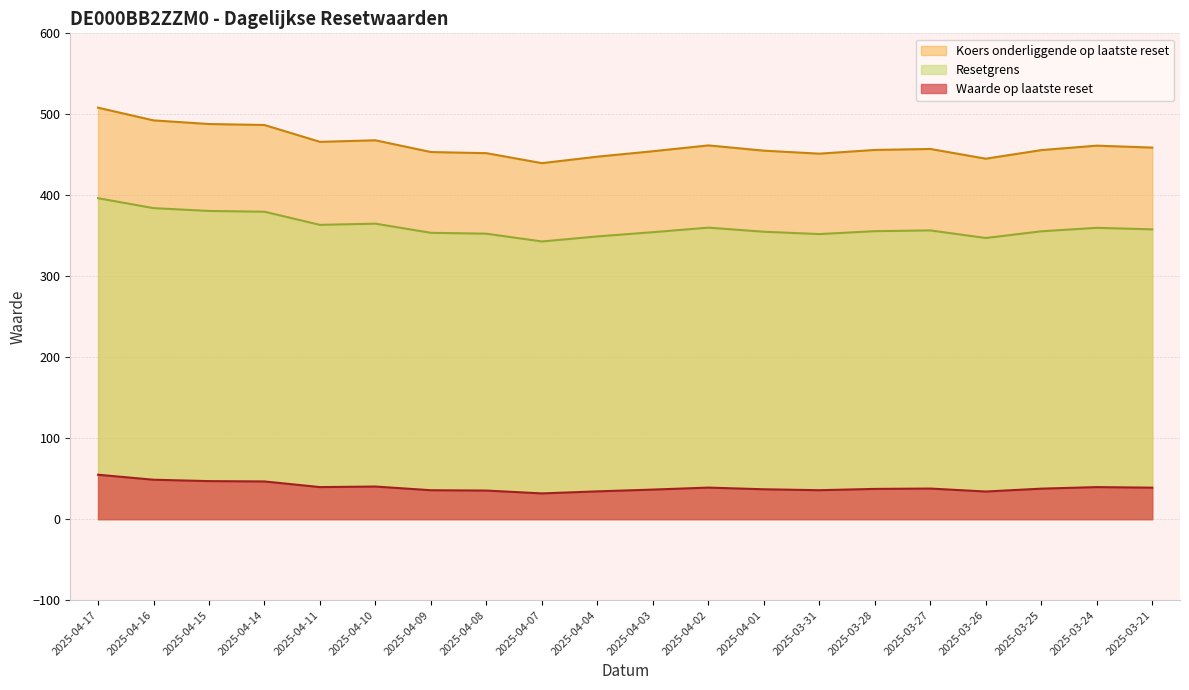

What is the sum of the Koers onderliggende op laatste reset values at 2025-04-15 and 2025-04-08?

940.0